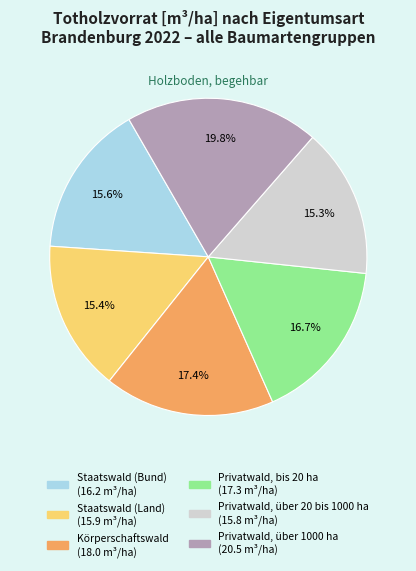

To the nearest percent, what is the combined percentage of Privatwald, über 1000 ha and Staatswald (Bund)?

35%